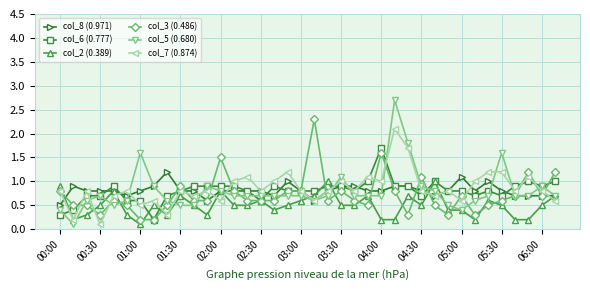

Which series has the largest range (max minus min)?

col_5 (0.680)